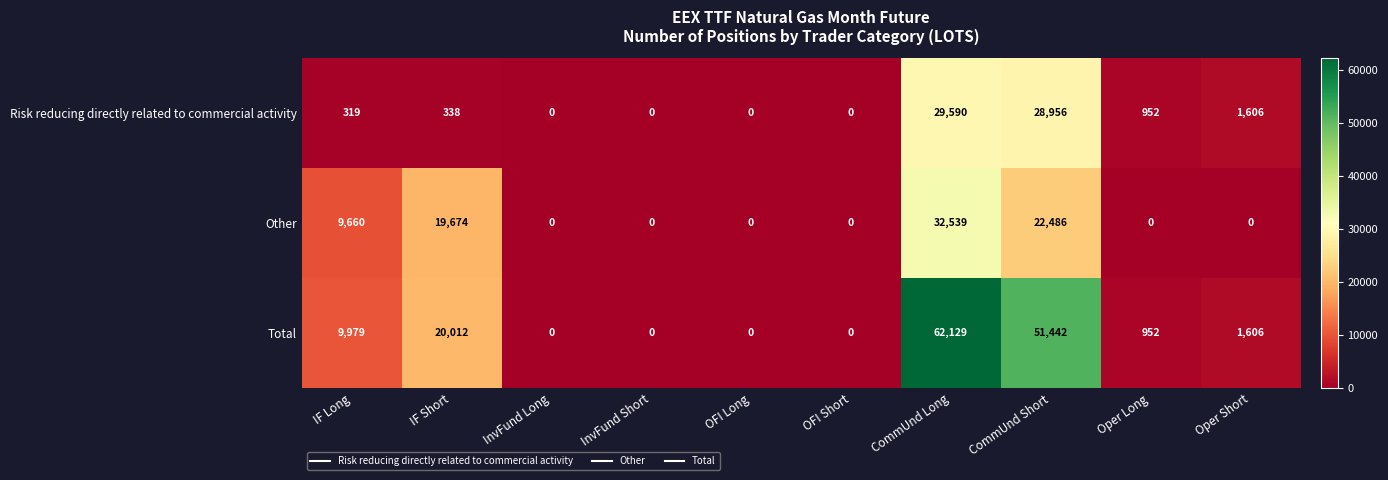

At which category does the chart reach its peak across all series?

CommUnd Long